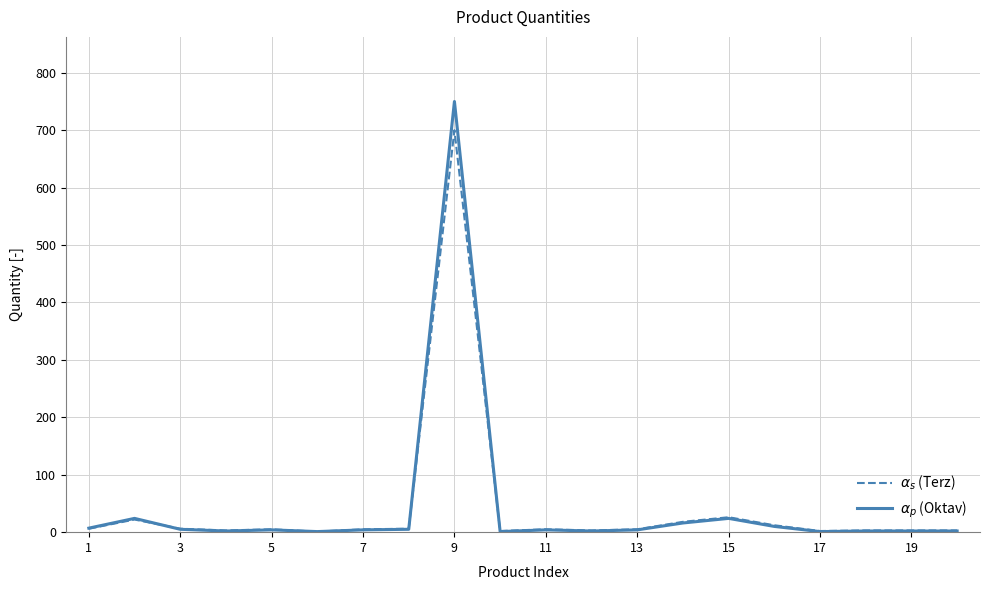

What is the maximum value shown in the chart?

750